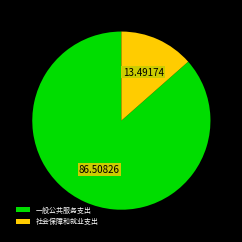

Between 一般公共服务支出 and 社会保障和就业支出, which is larger?

一般公共服务支出